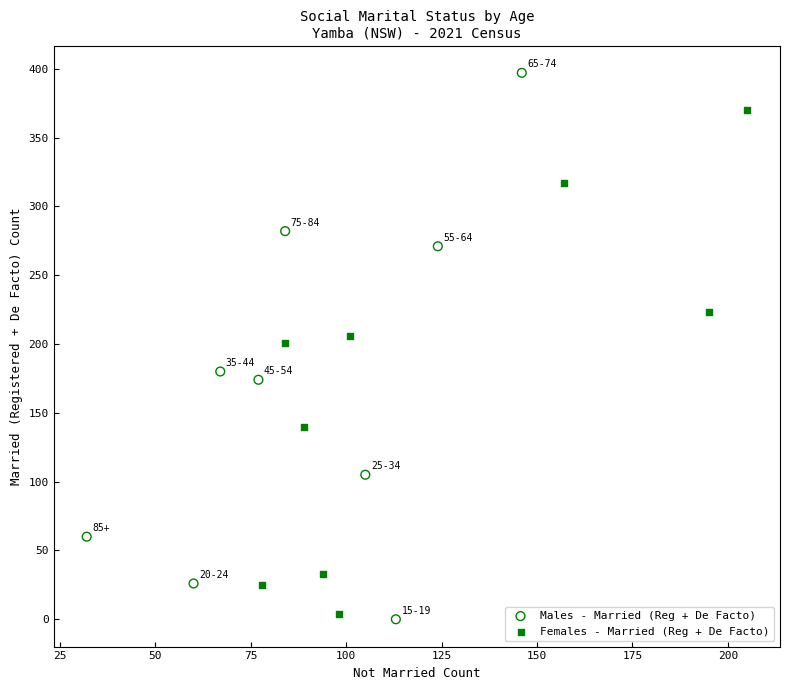

Which series has the largest Y range (max minus min)?

Males - Married (Reg + De Facto)